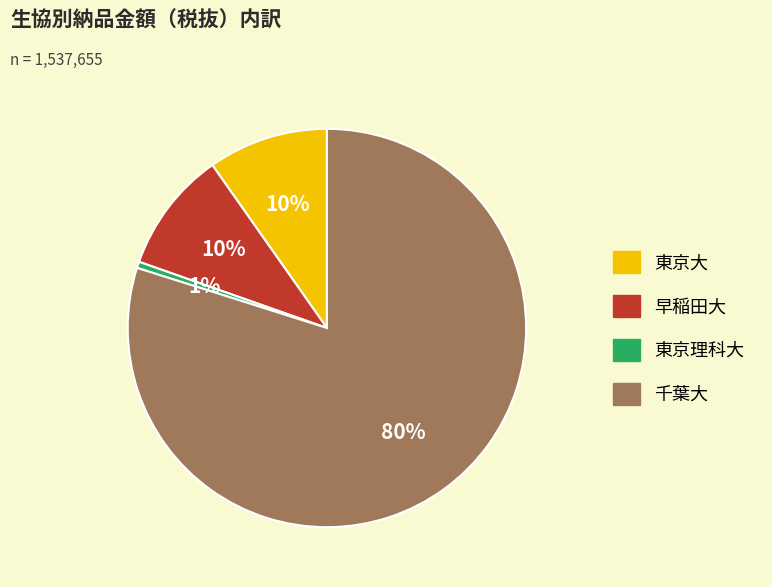

Does 東京大 account for over 50% of the chart?

No